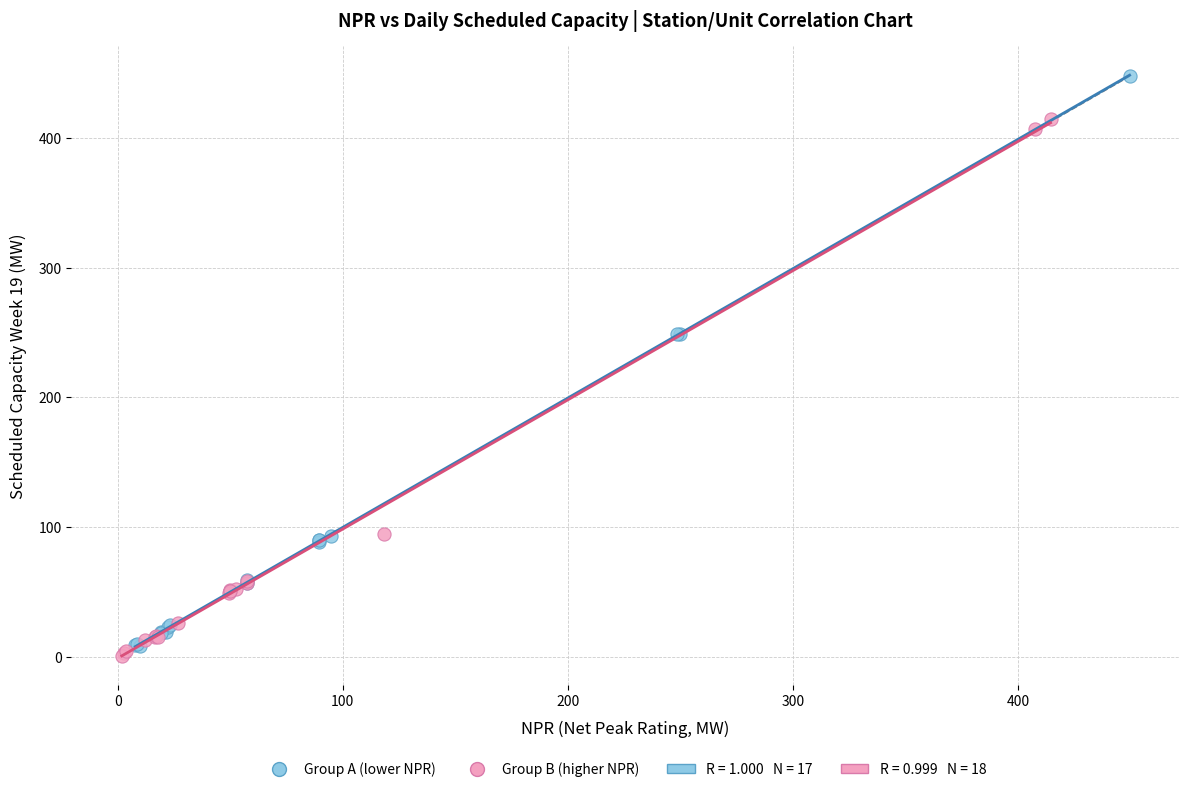

Which series contains the highest Y value?

Group A (lower NPR)